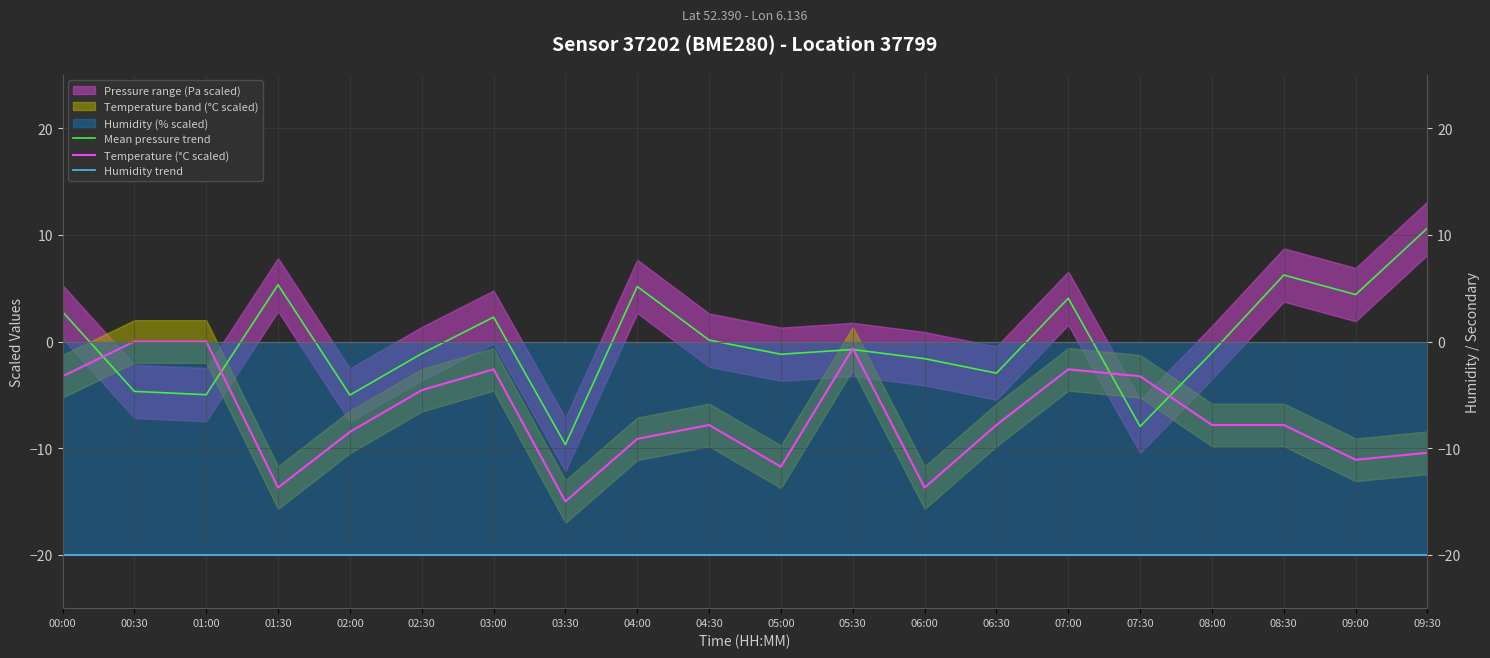

Where is Mean pressure trend nearest to the value 0?

04:30